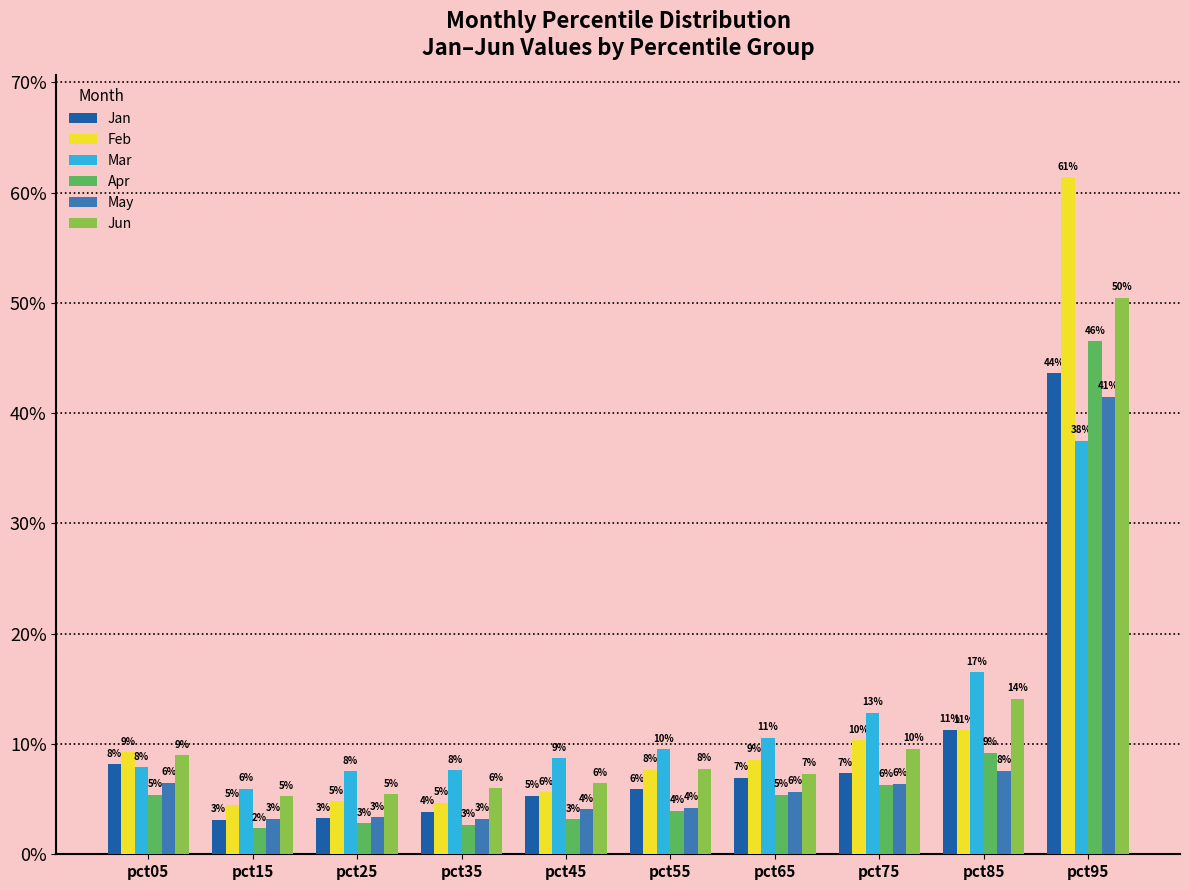

Where is Apr nearest to the value 0?

pct15